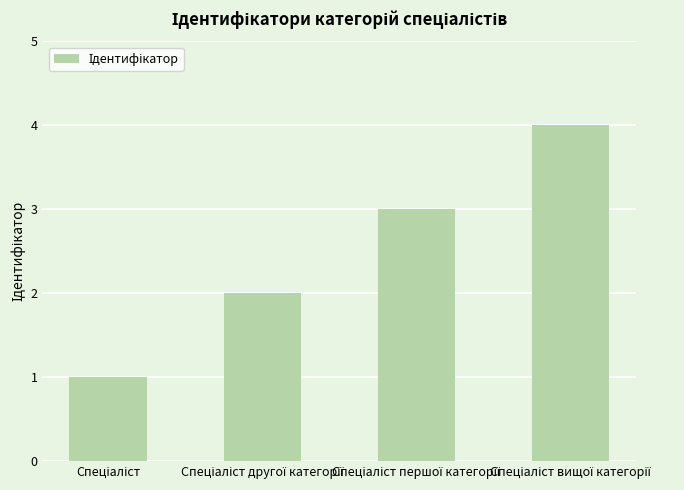

What is the sum of all values?

10